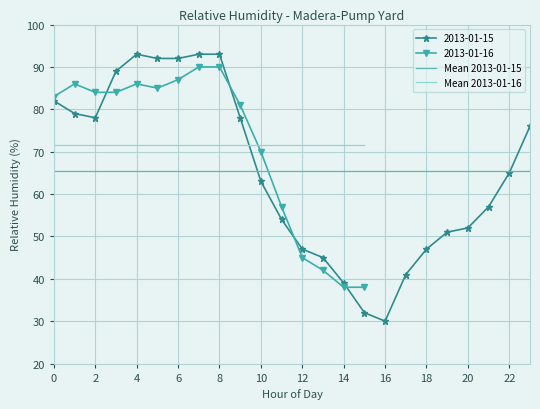

What is the difference between the maximum and minimum values?

63